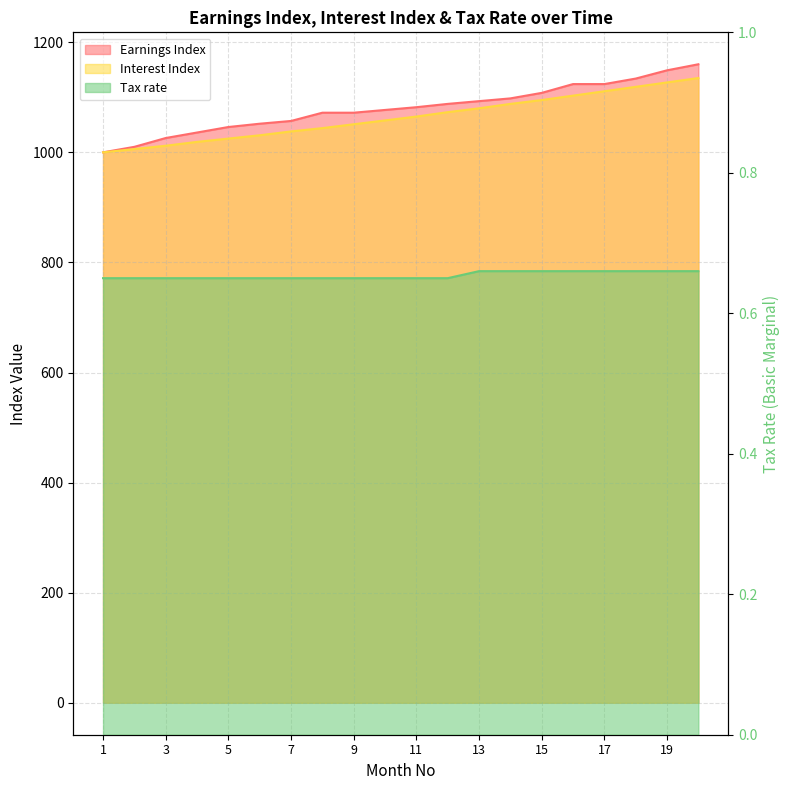

What is the total value across all series at 8?

2116.7